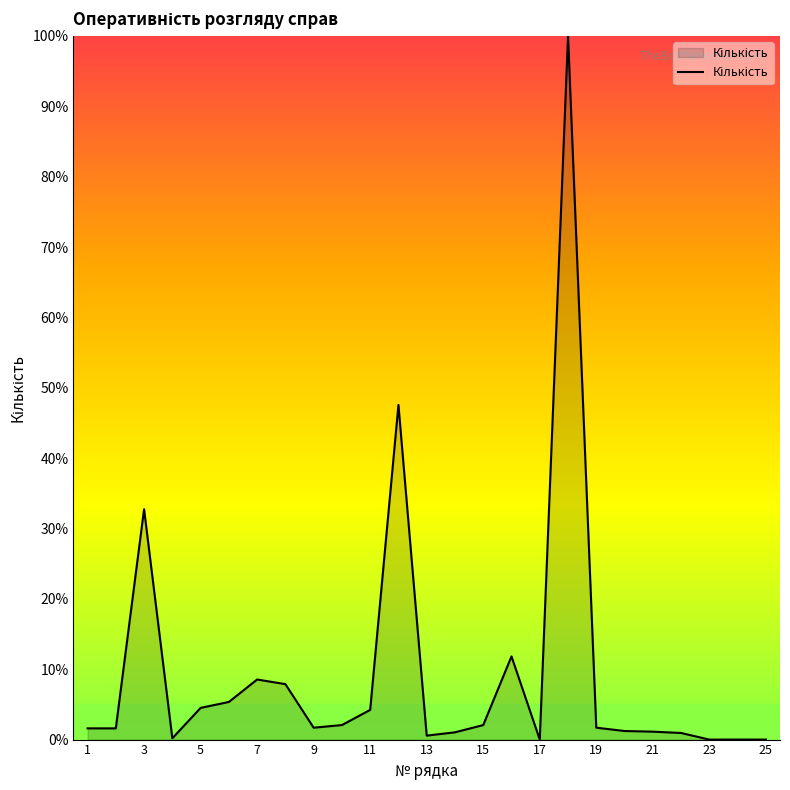

What is the greatest value displayed?

100.0